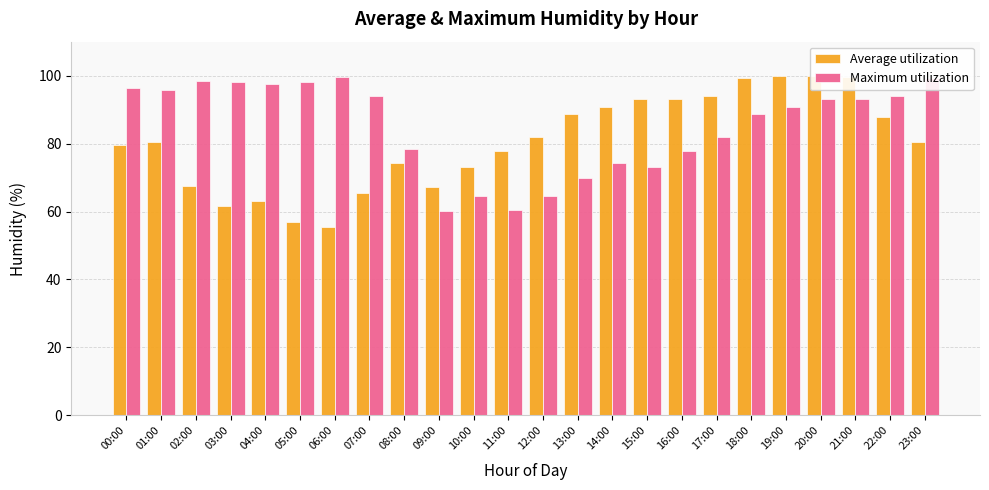

What is the difference between the second highest and minimum values in the Maximum utilization series?

39.2